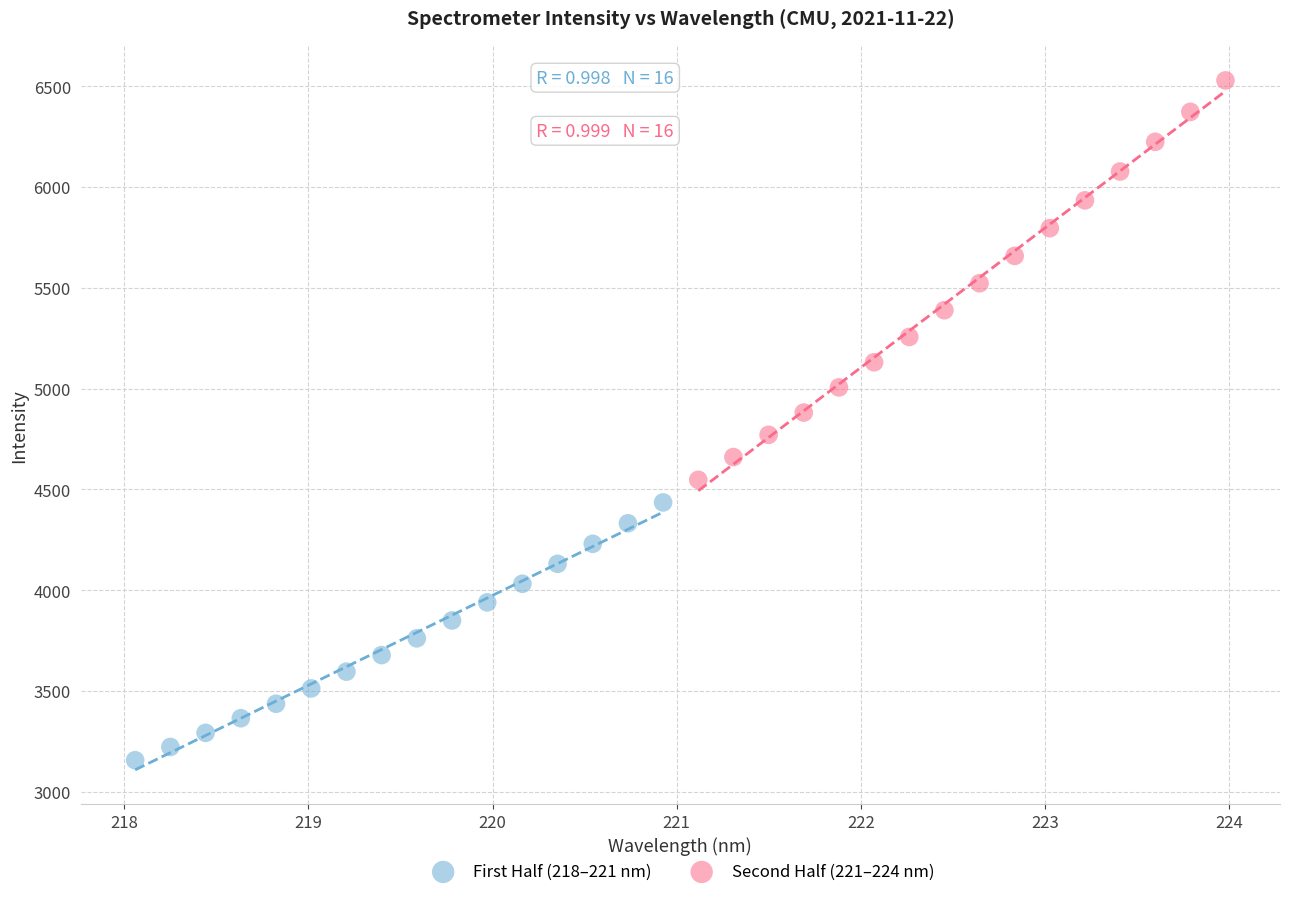

Which series reaches the maximum Y coordinate?

Second Half (221–224 nm)